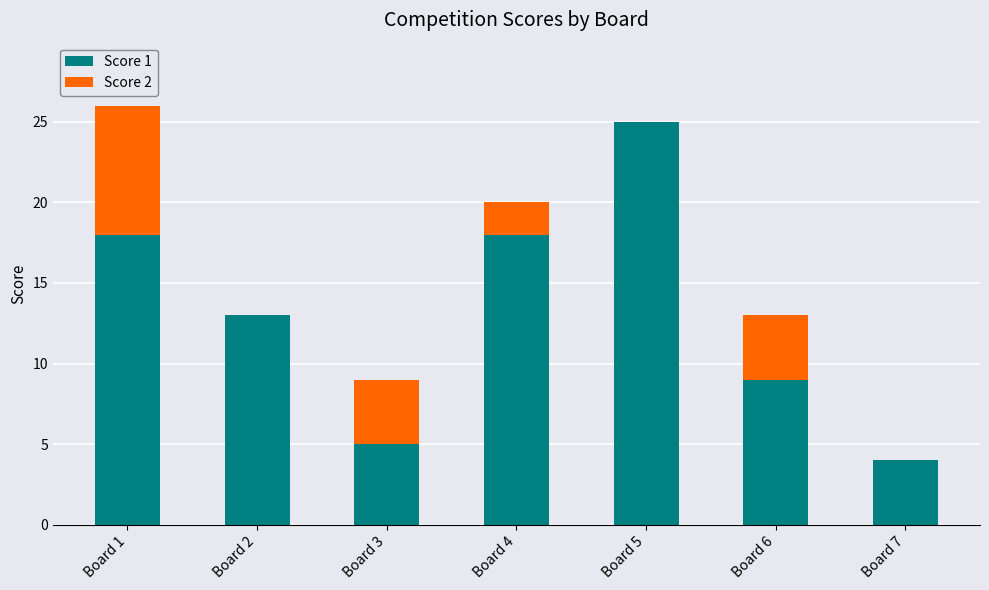

What are all the series names shown in the legend?

Score 1, Score 2